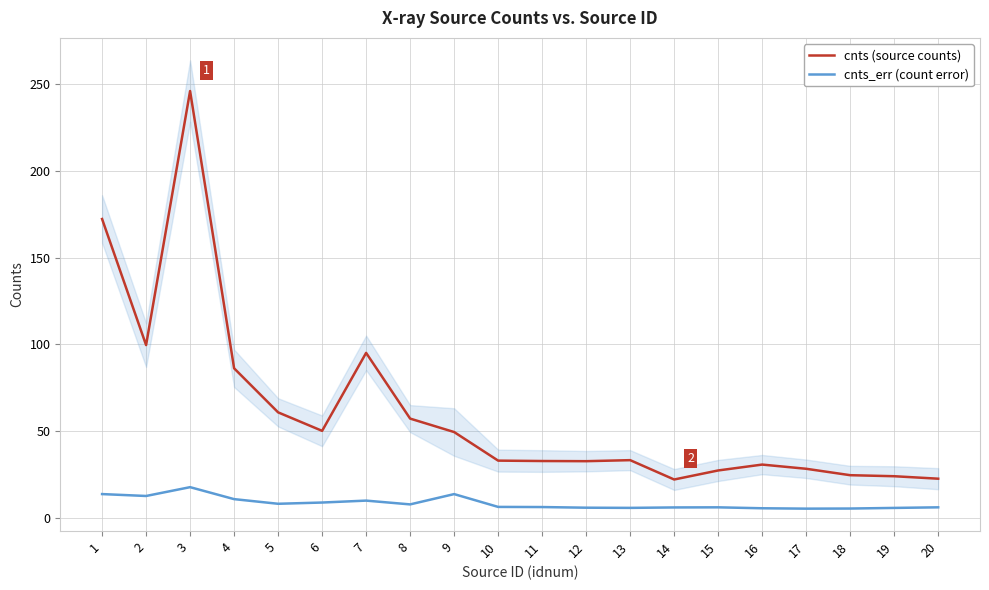

In cnts (source counts), how many points are higher than both neighbors (excluding endpoints)?

4